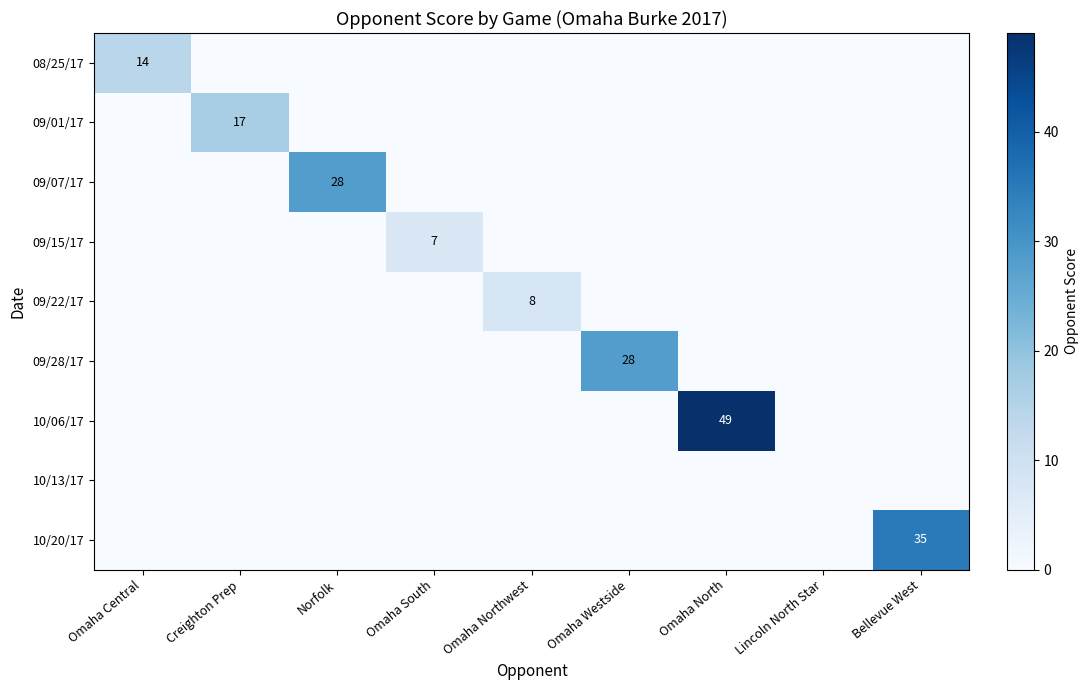

Is it true that 09/15/17 equals 11 at Omaha South?

False